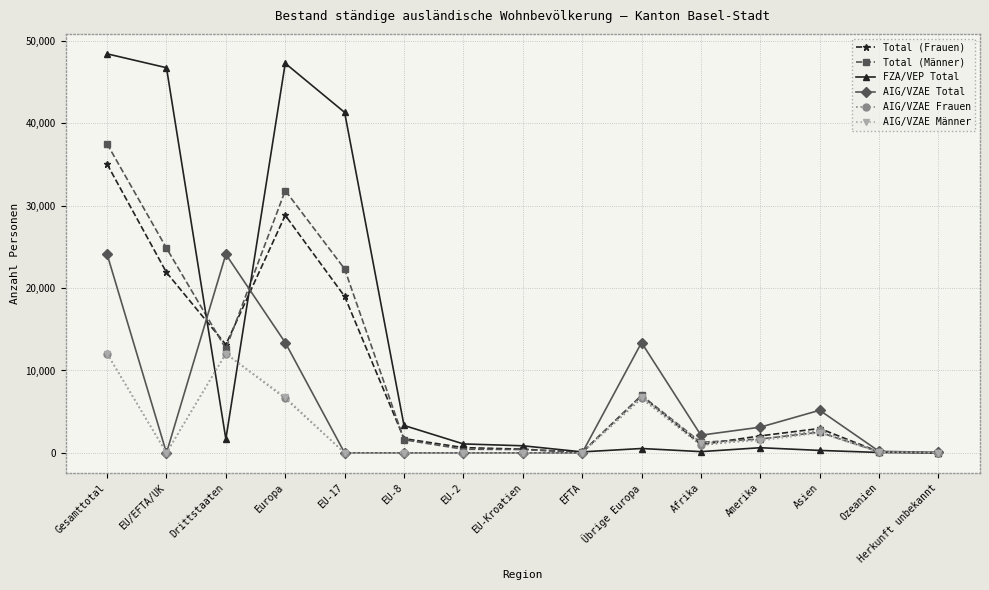

At which category is the sum across all series the highest?

Gesamttotal